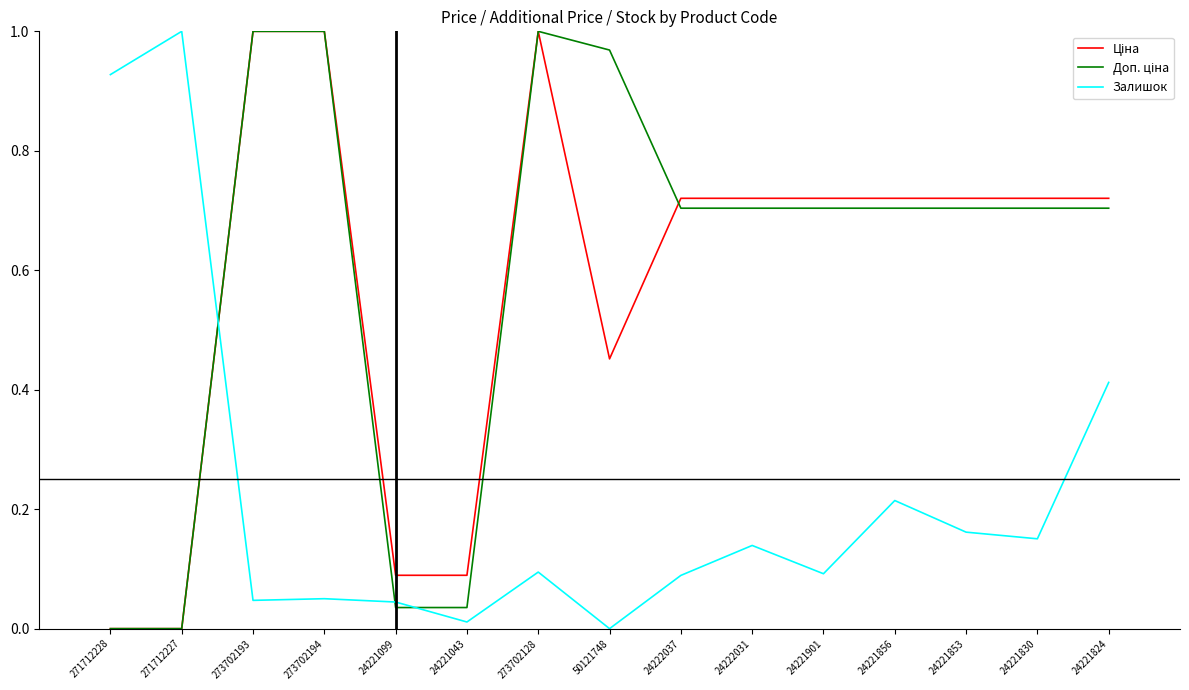

What position from the right is 24221856?

4